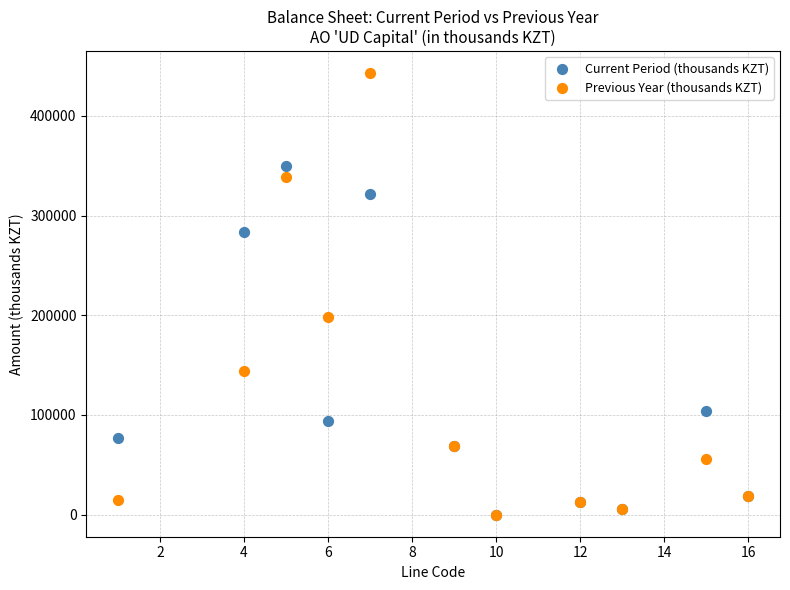

In the Previous Year (thousands KZT) series, what Y value is closest to 221374?

198301